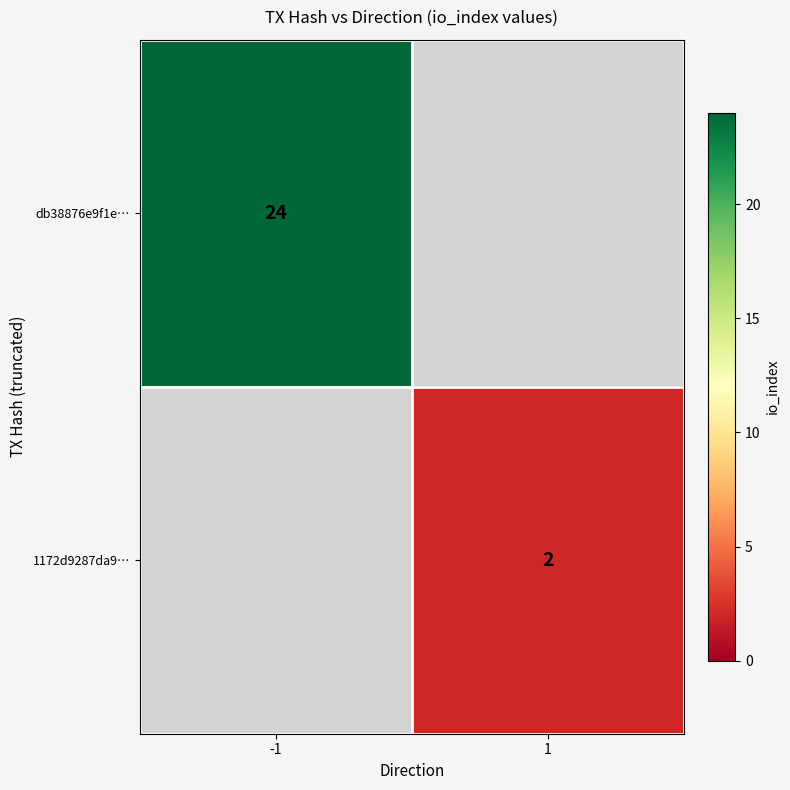

Is it true that 1172d9287da9… equals 1 at 1?

False